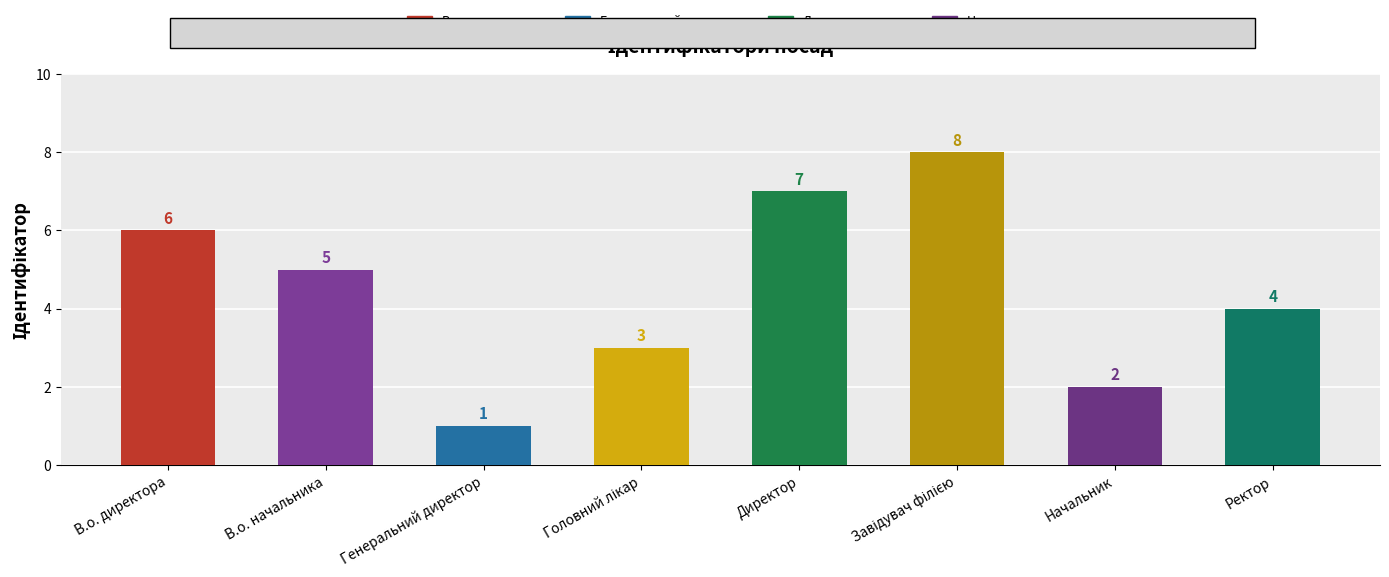

Which label corresponds to the smallest value in the chart?

Генеральний директор